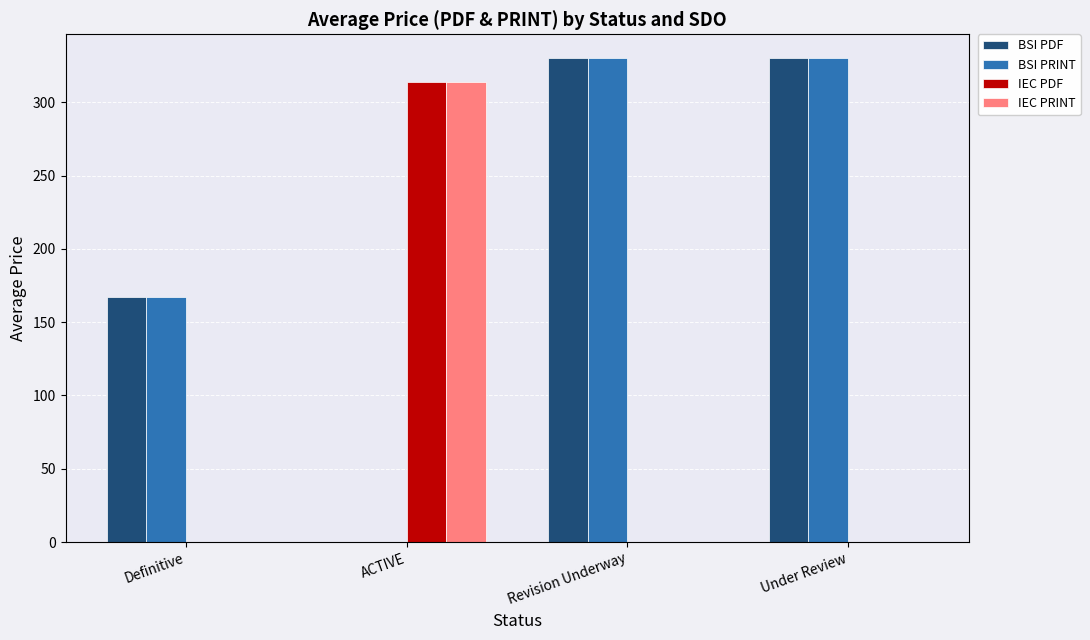

What is the sum of all BSI PDF values?

827.0